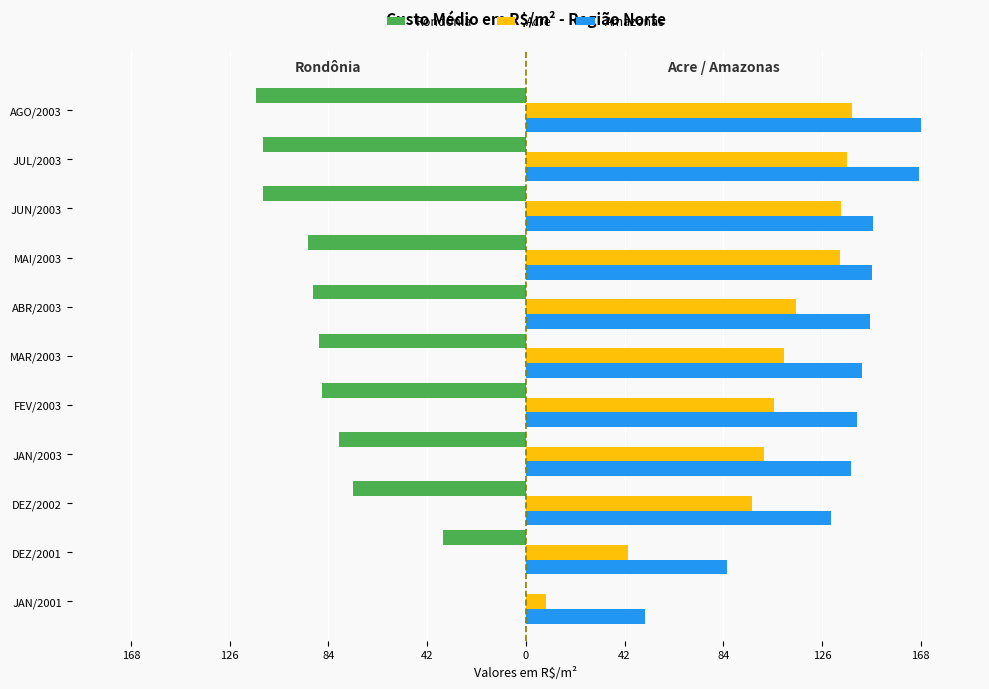

What are all the series names shown in the legend?

Rondônia, Acre, Amazonas